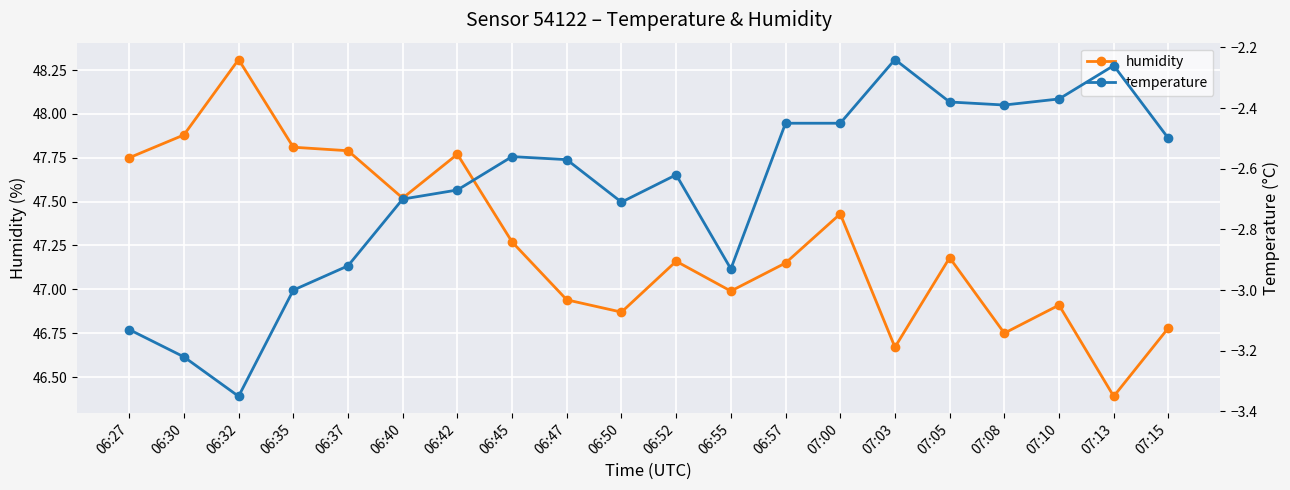

What is the maximum value shown in the chart?

48.3